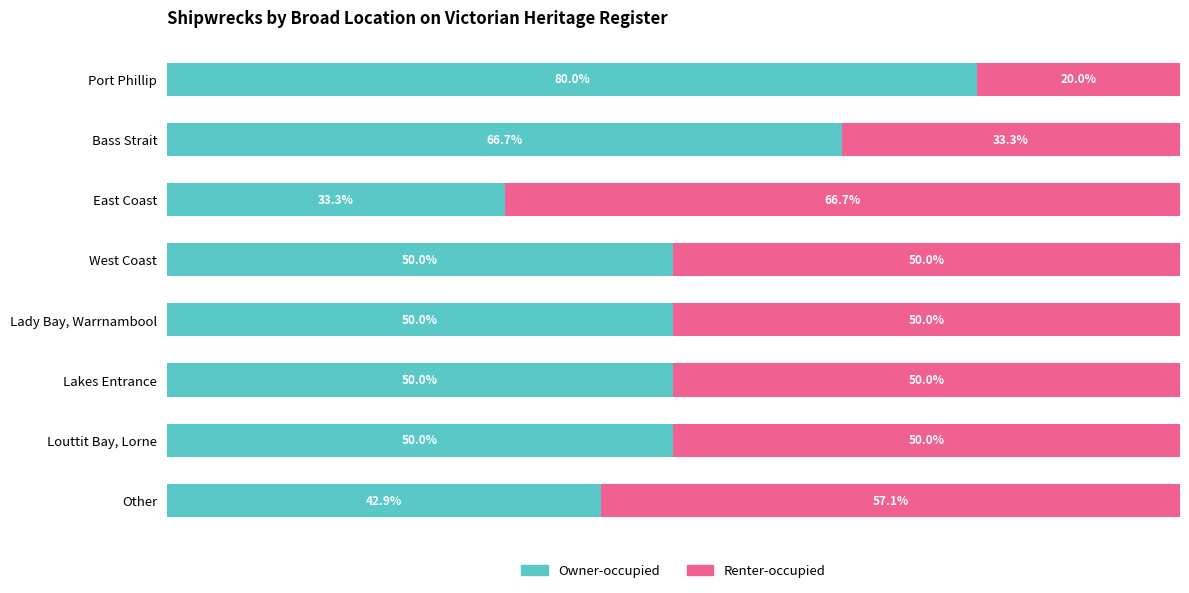

Which category has the lowest value in the Owner-occupied series?

East Coast